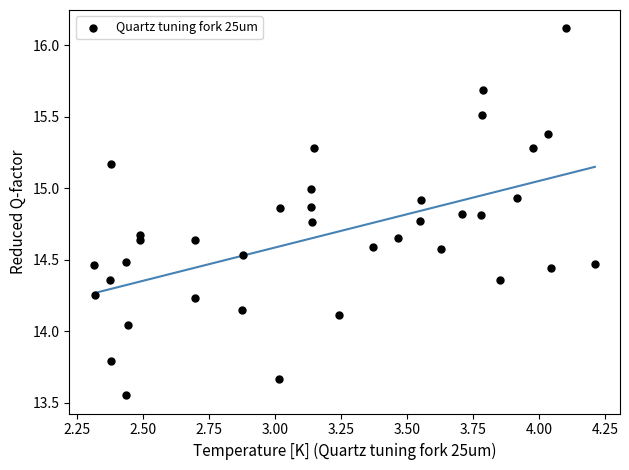

What is the range of Y values (max minus min)?

2.6